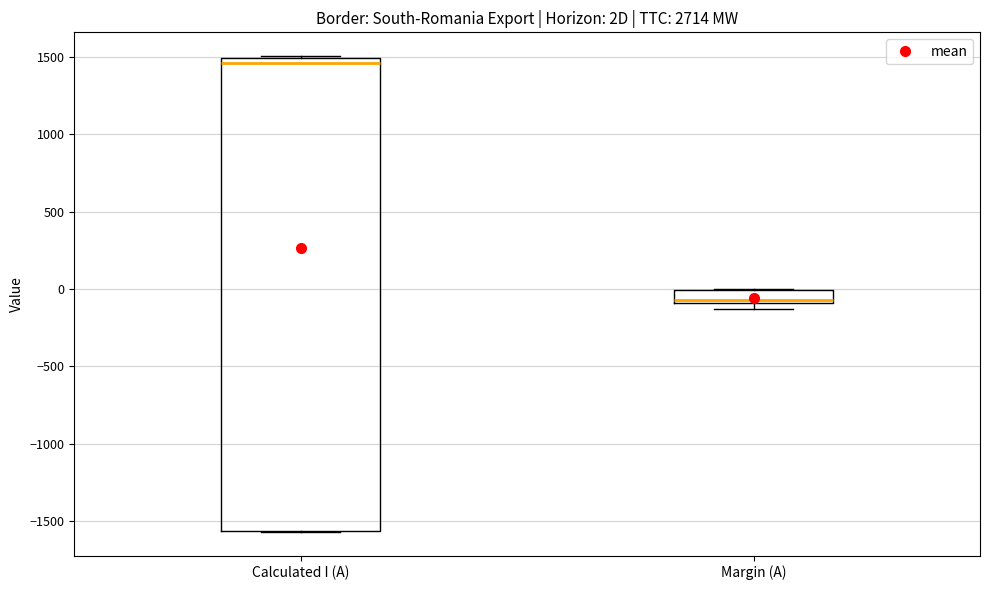

Which box has the highest median line?

Calculated I (A)